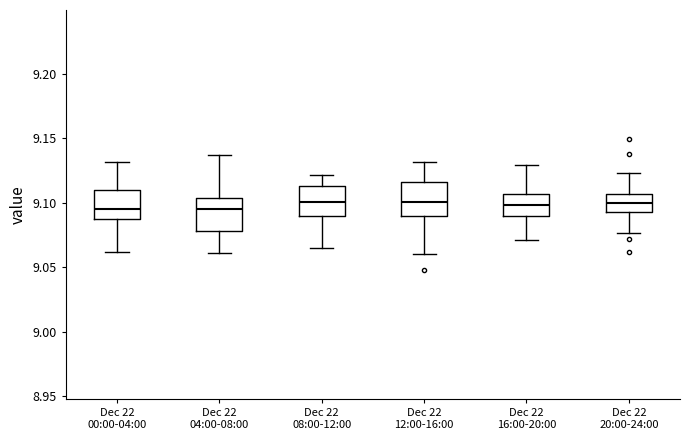

Where is the lower edge of the box for Dec 22 12:00-16:00 on the y-axis? The values are not printed on the chart, so give them approximately, as read against the axis.

9.090